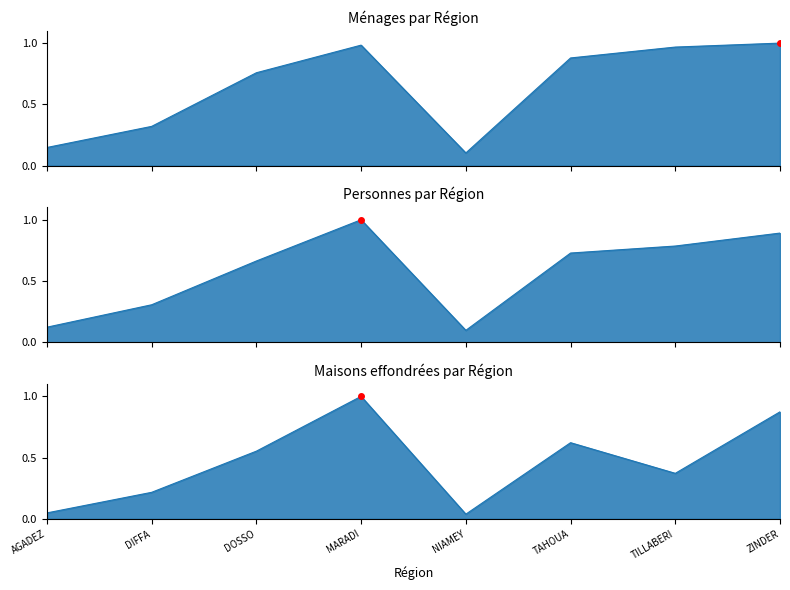

What are all the series names shown in the legend?

Ménages, Personnes, Maisons effondrées